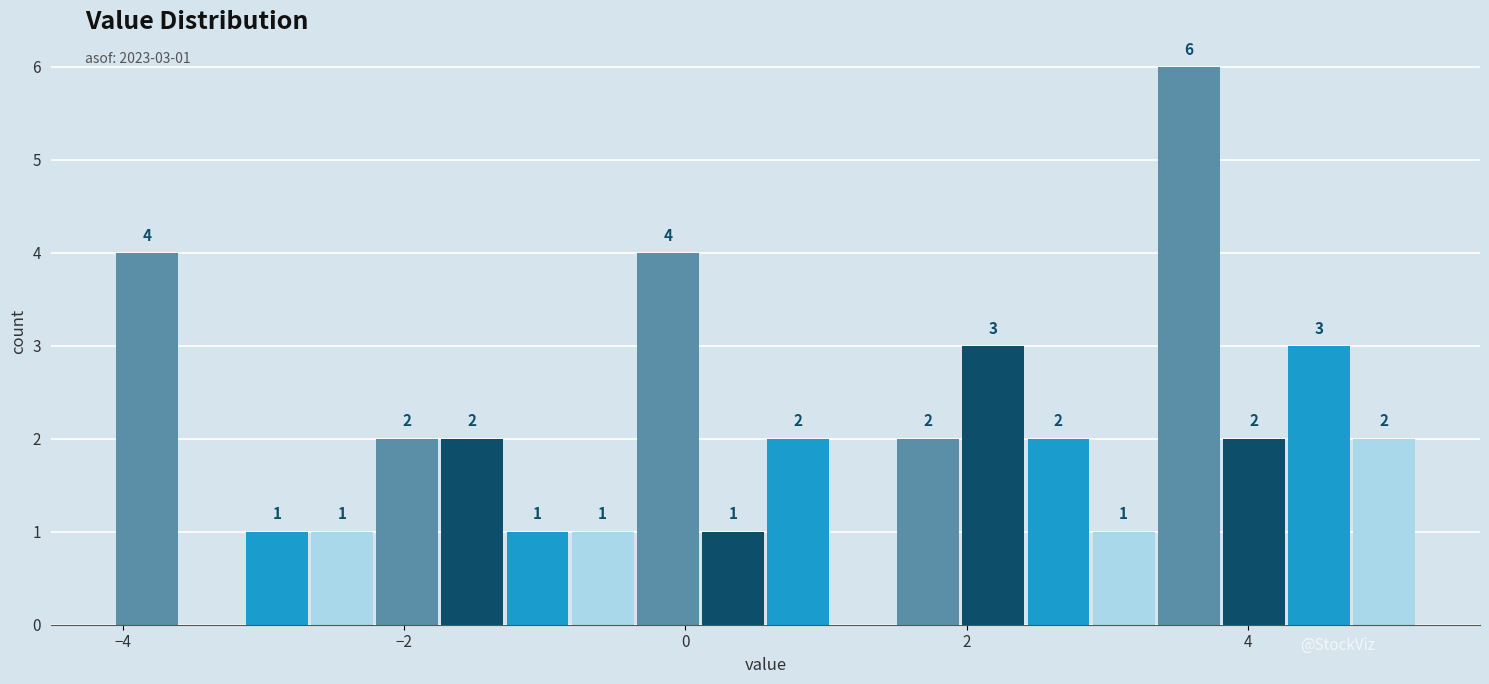

Read against the x-axis, roughly where is the centre of the tallest bar?

3.6